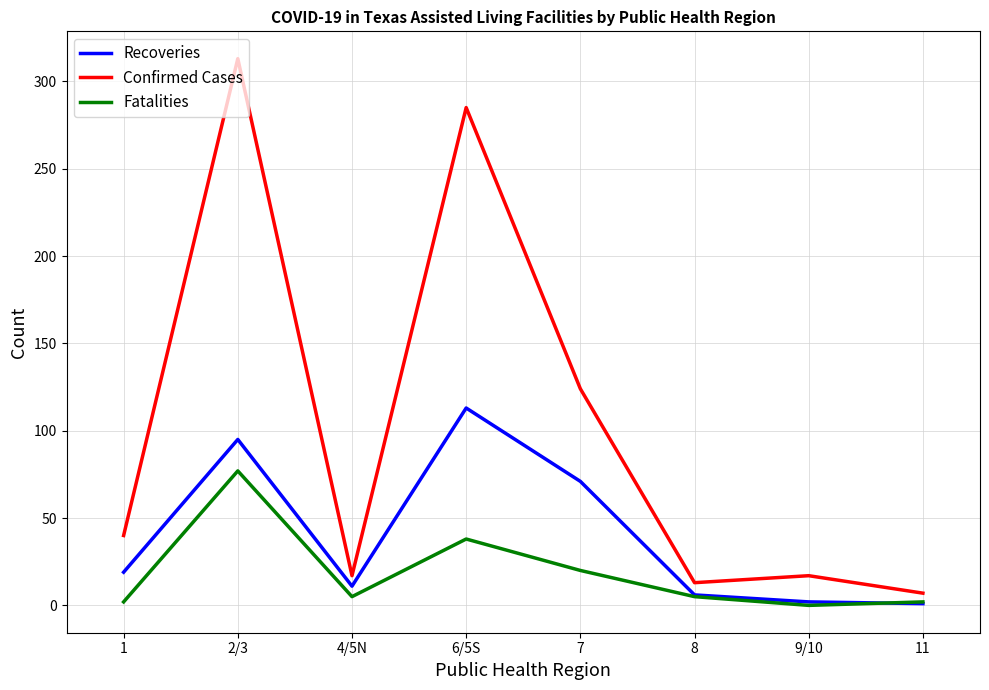

What are all the series names shown in the legend?

Recoveries, Confirmed Cases, Fatalities